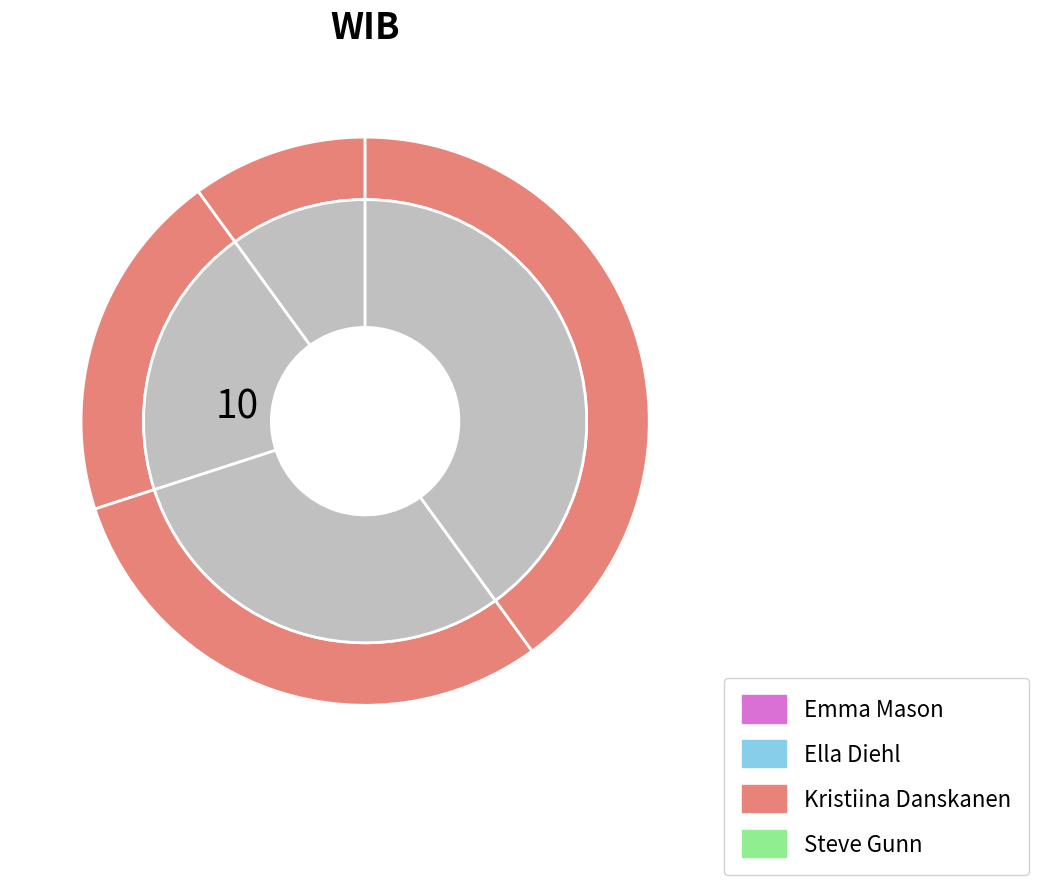

To the nearest percent, what percentage of the pie is Steve Gunn?

40%